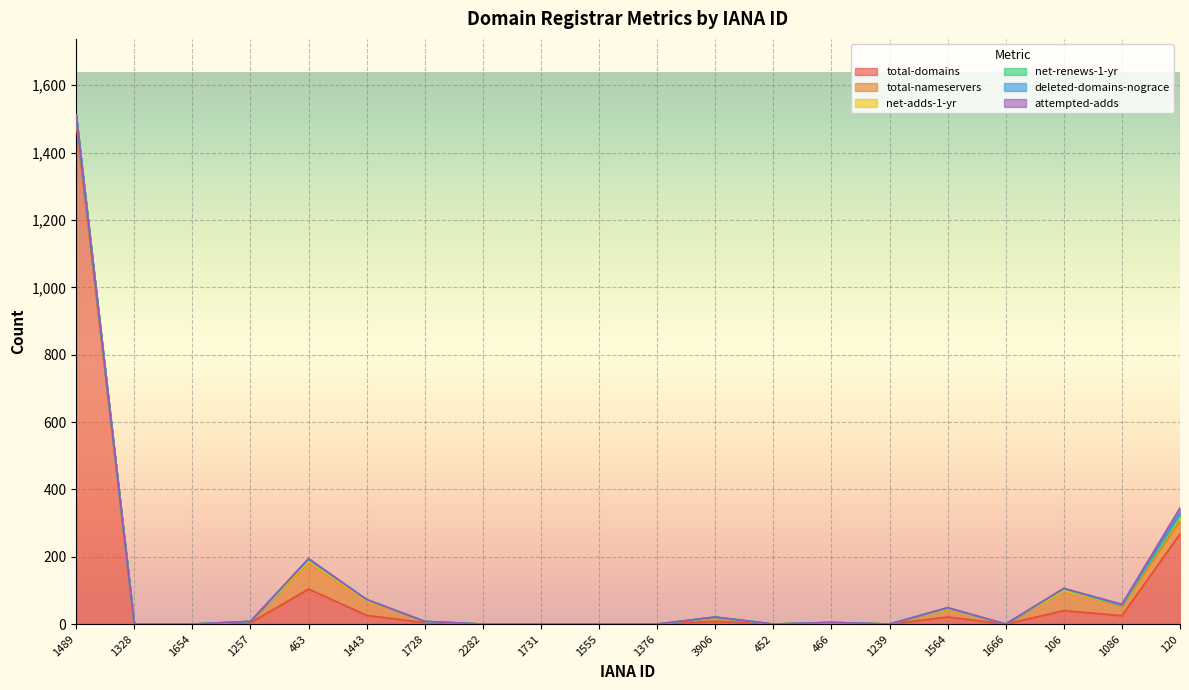

At how many categories does at least one series exceed 1282?

1